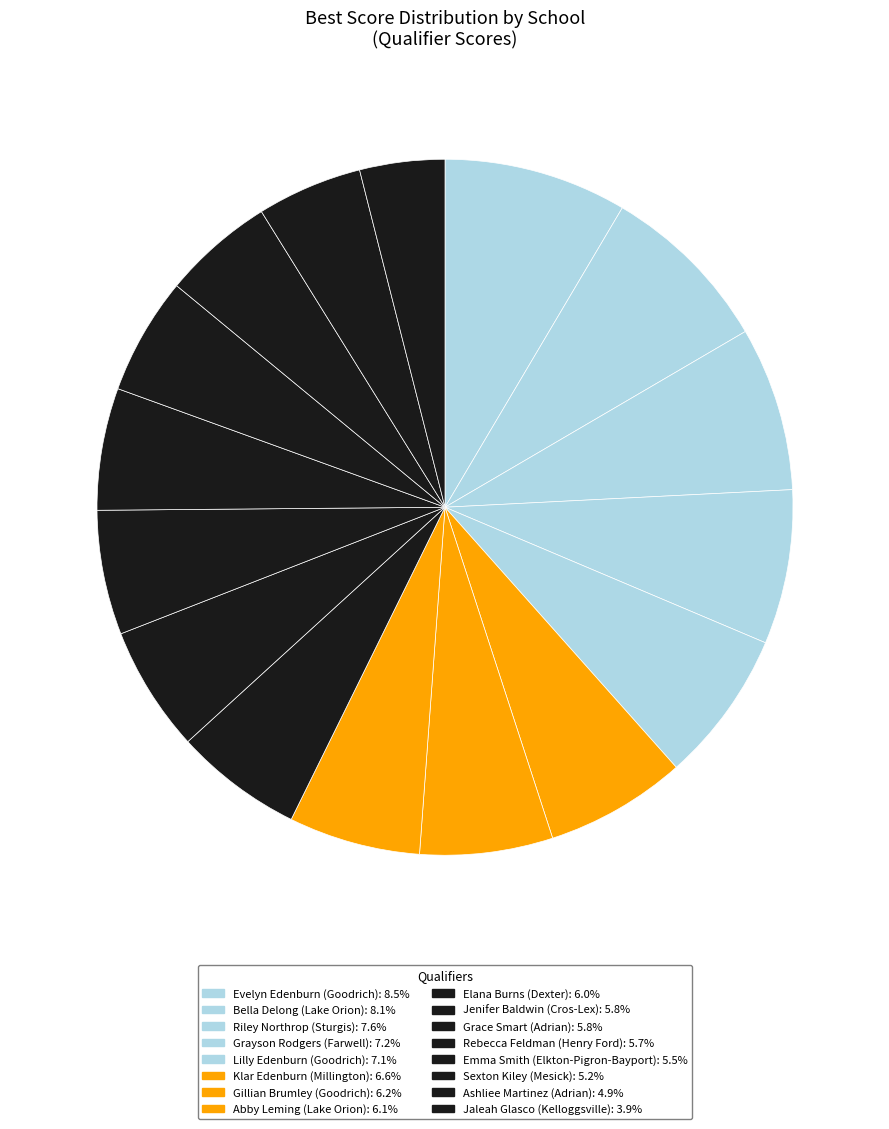

Count the number of slices in the pie.

16